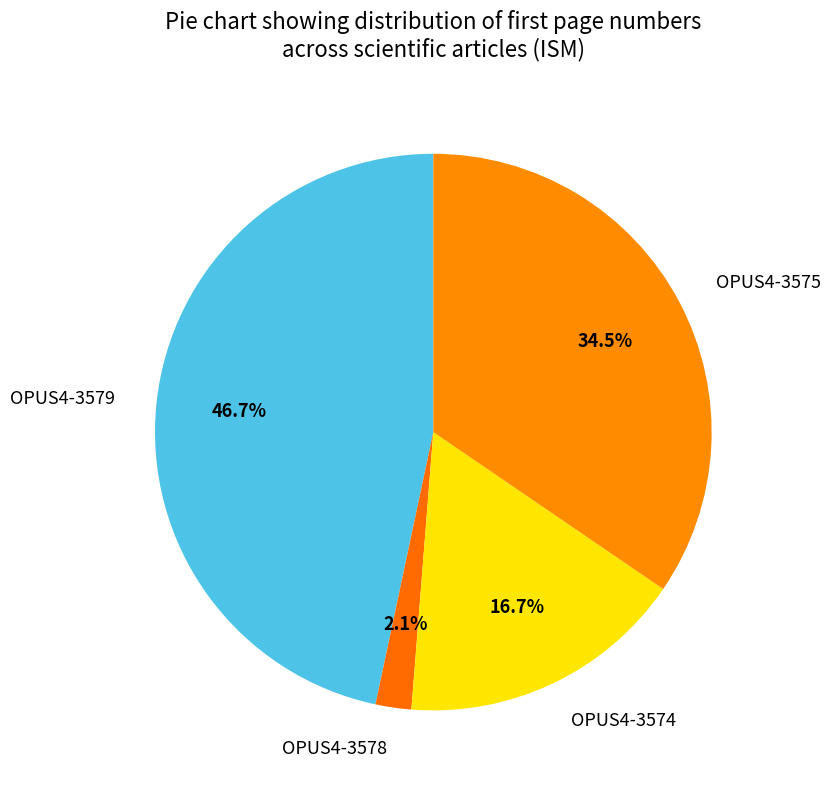

How many slices are in this pie chart?

4